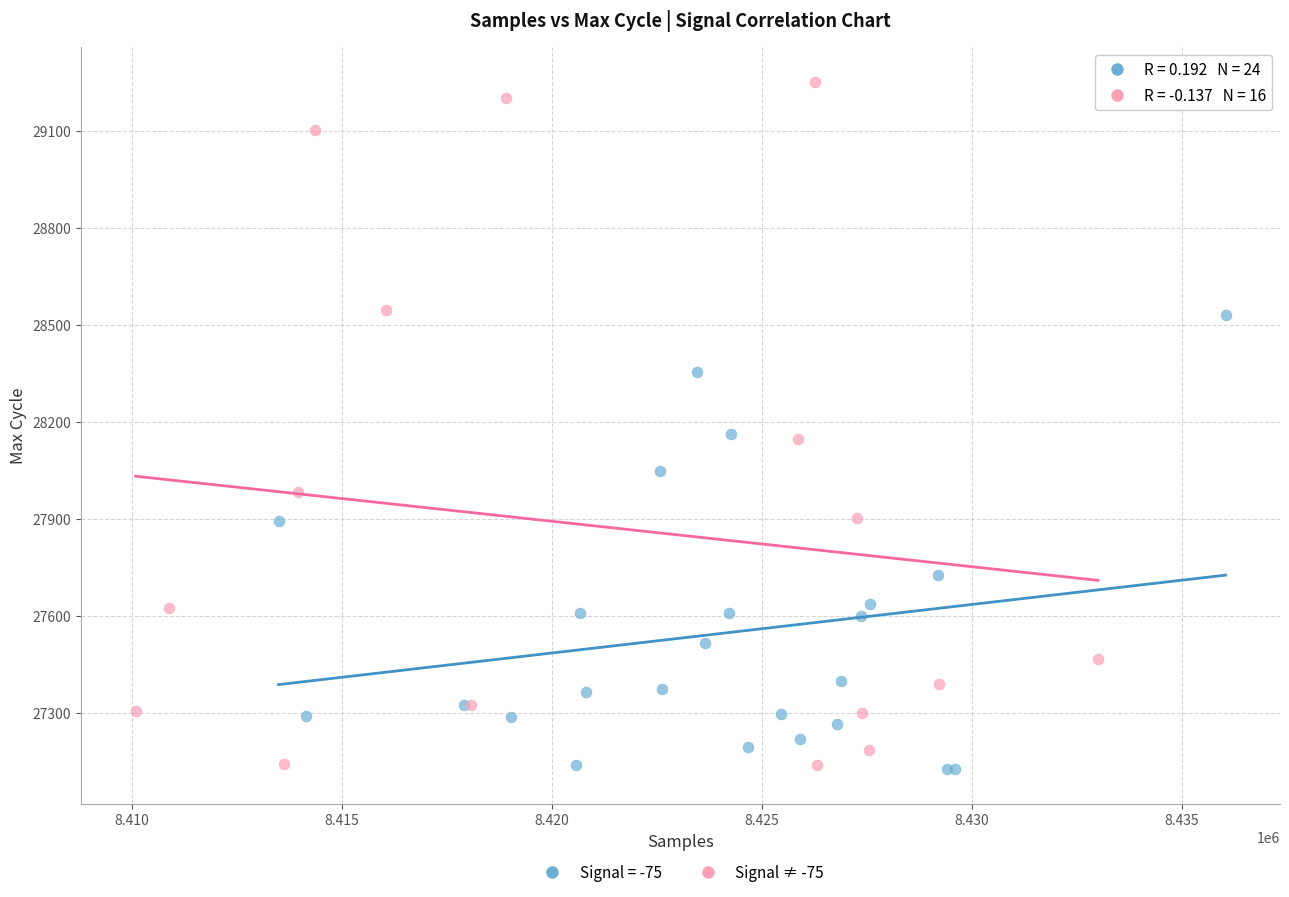

Which series reaches the maximum Y coordinate?

Signal ≠ -75